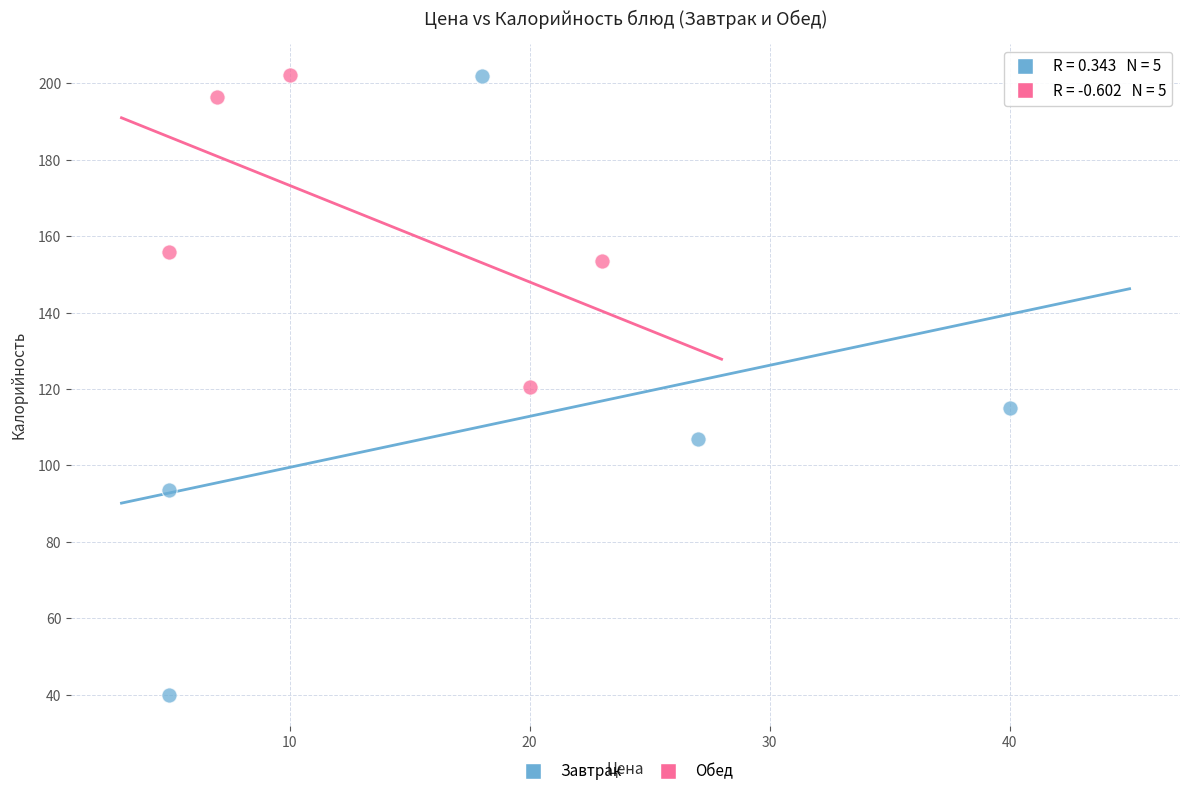

Which series has the widest spread of Y values?

Завтрак